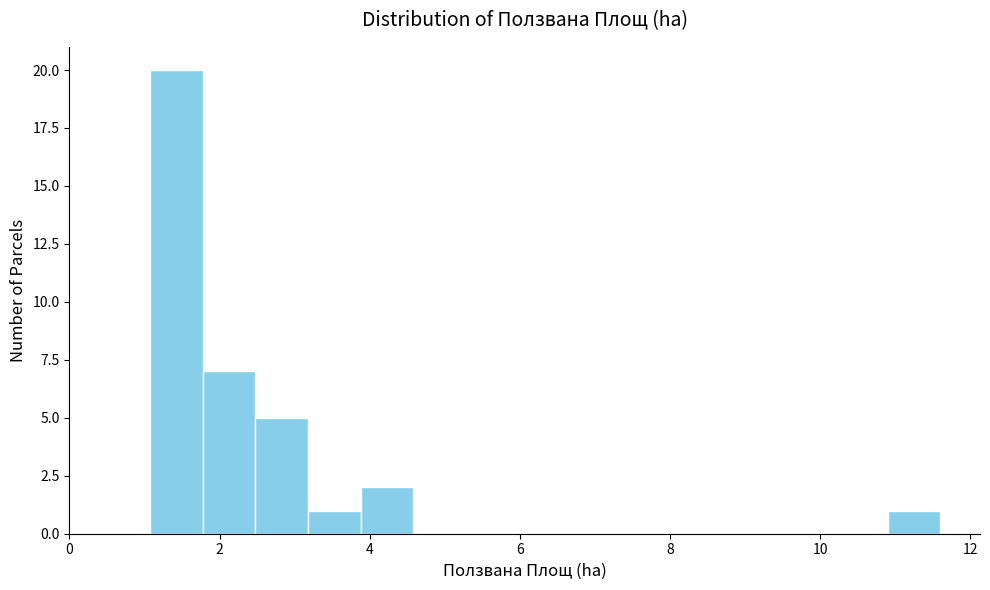

Read against the x-axis, roughly where is the centre of the tallest bar?

1.4